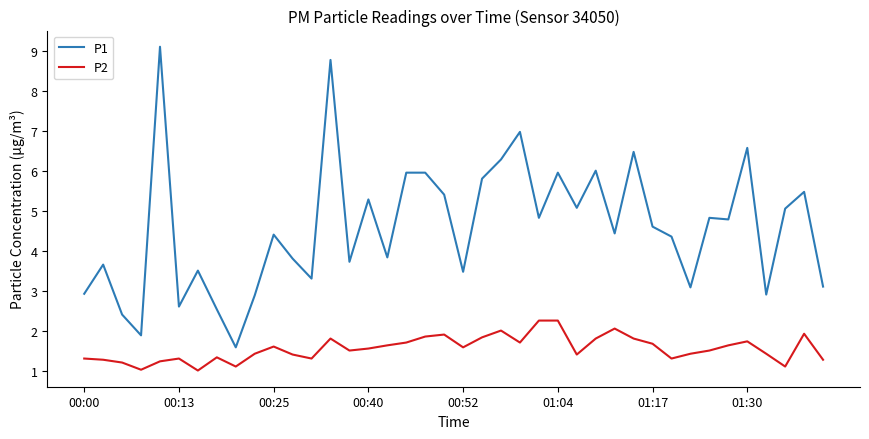

True or false: P2 and P1 cross at least once.

False